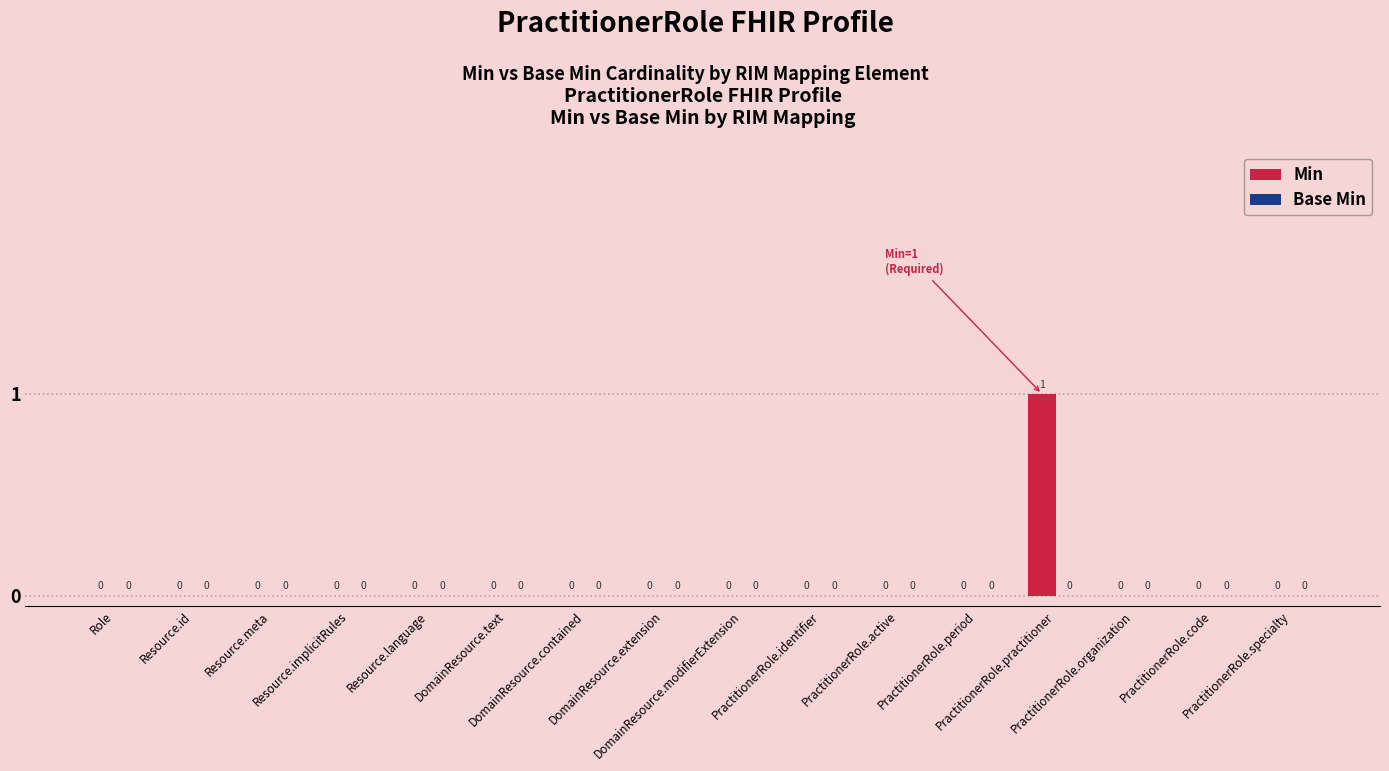

How many values are between 0 and 1?

16